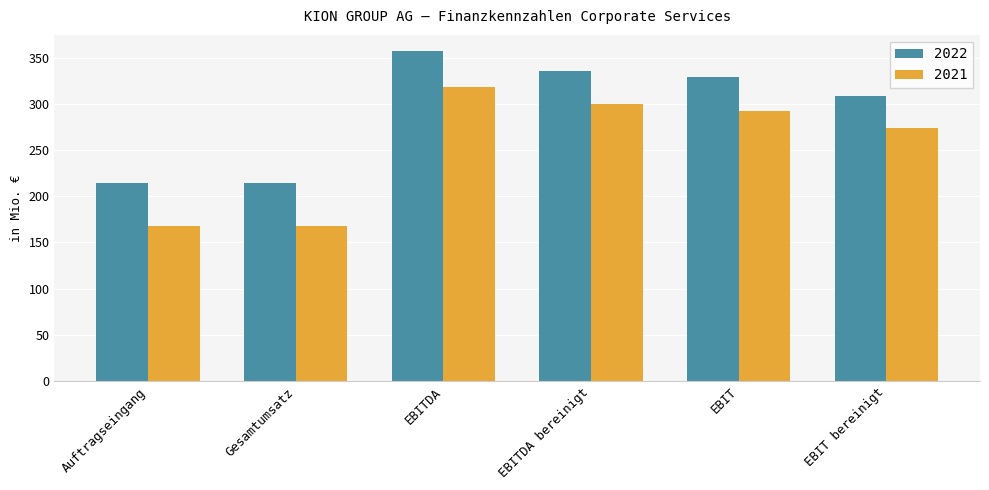

How many data points in 2021 are less than 292?

3